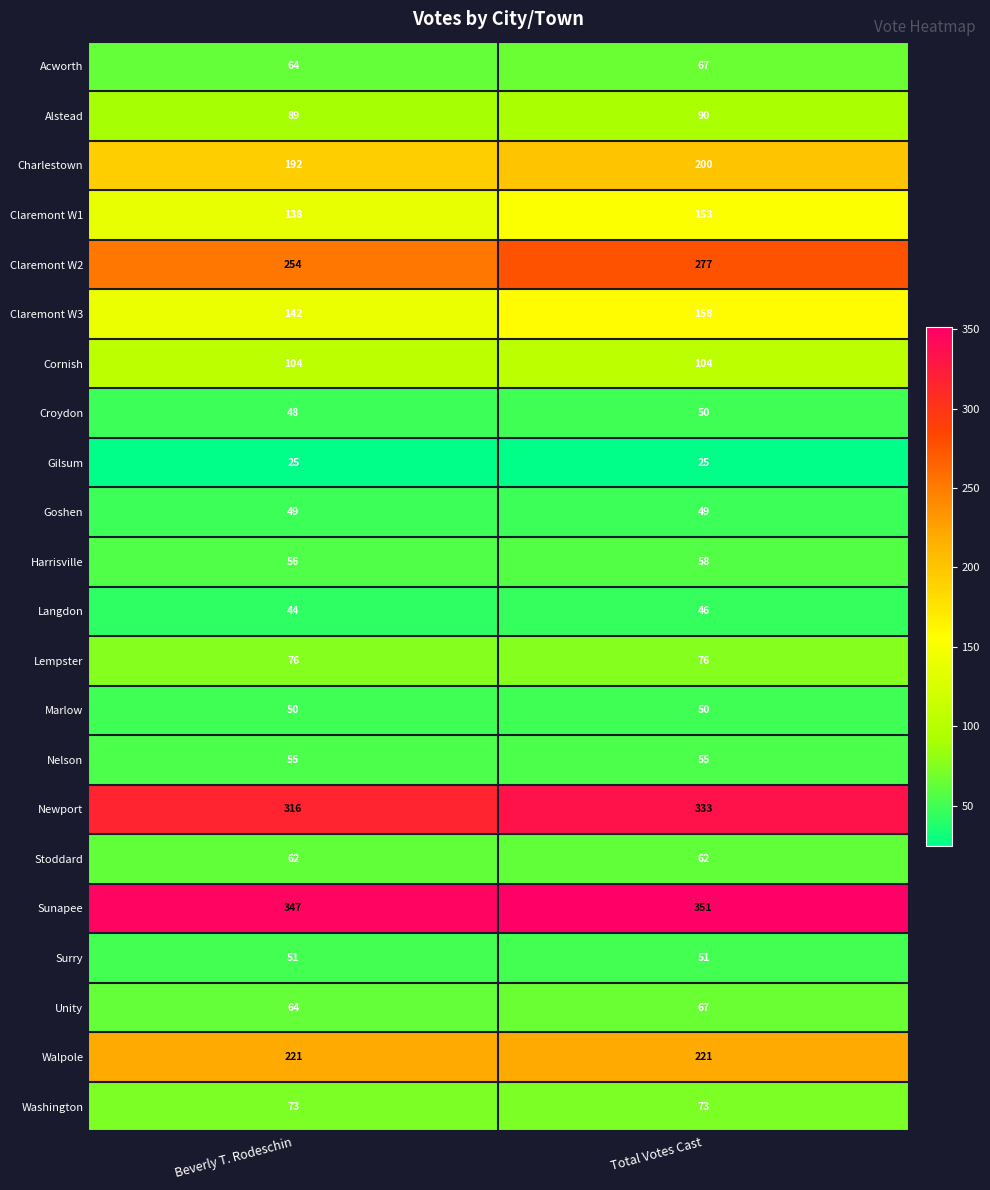

The value of Marlow at Beverly T. Rodeschin is 50. True or false?

True